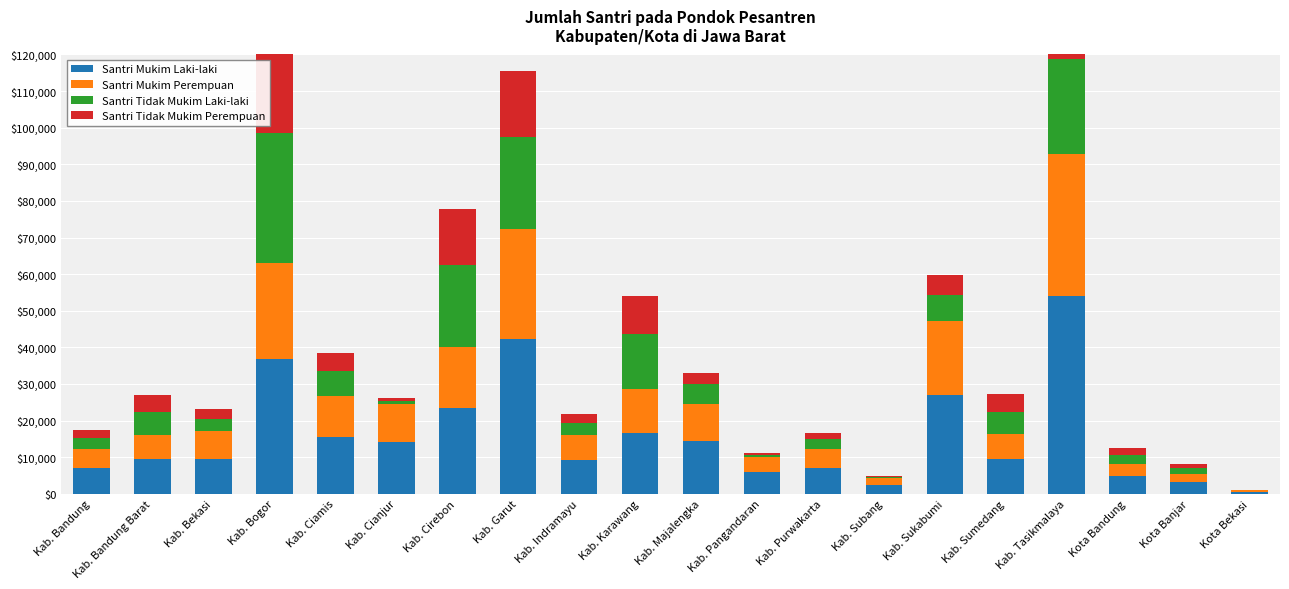

Is it true that Santri Tidak Mukim Perempuan equals 1137 at Kota Banjar?

True